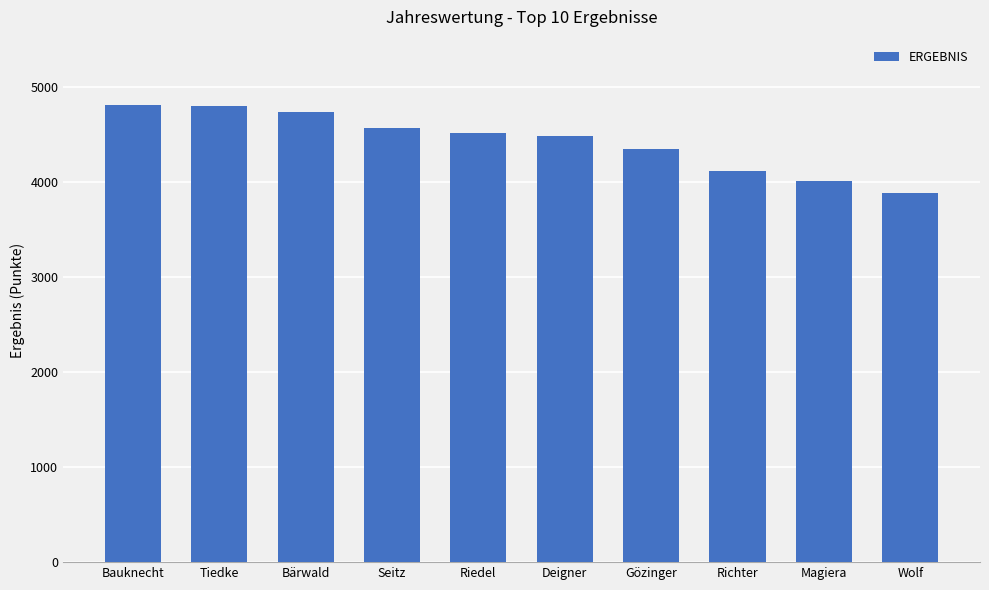

What is the greatest value displayed?

4808